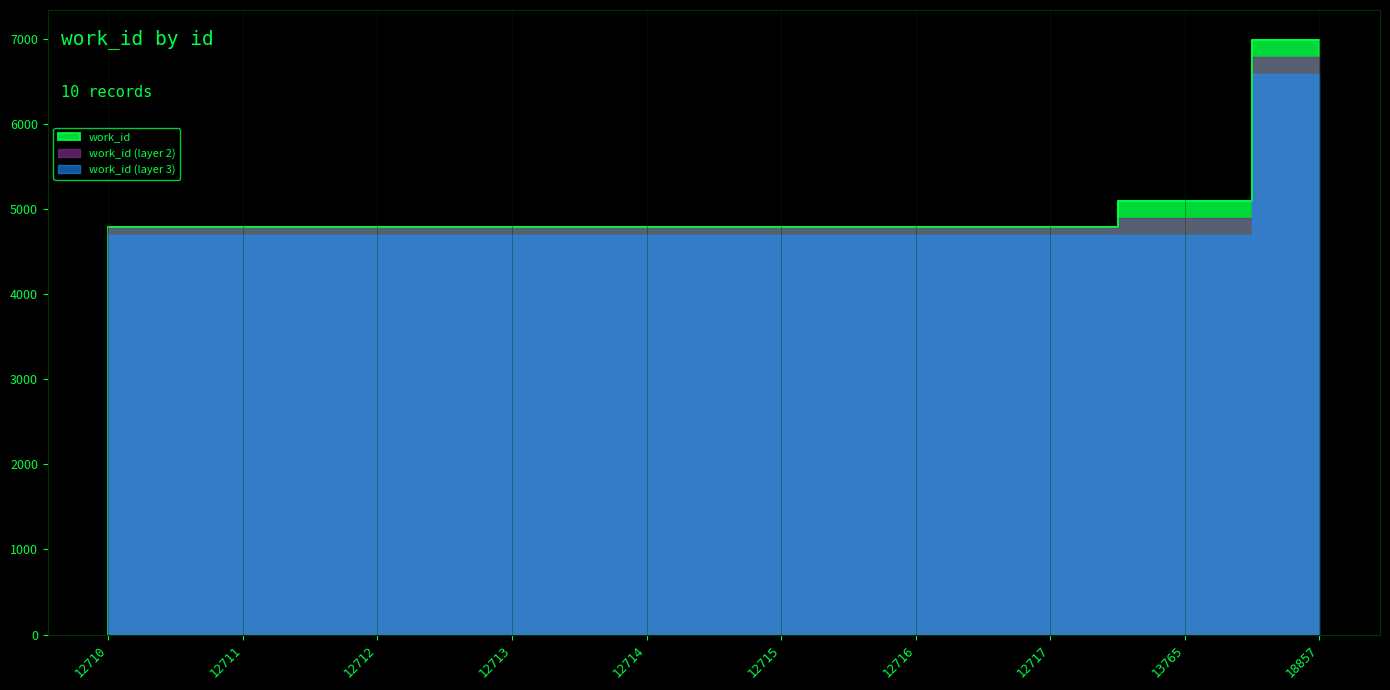

What is the minimum value shown in the chart?

4790